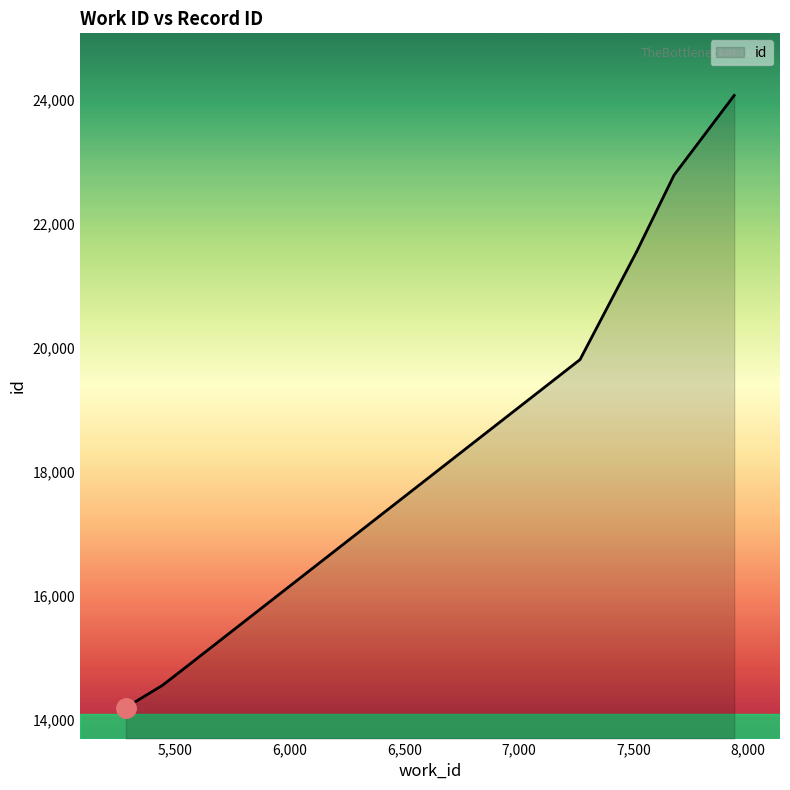

What is the difference between the values at 7514 and 7940?

2518